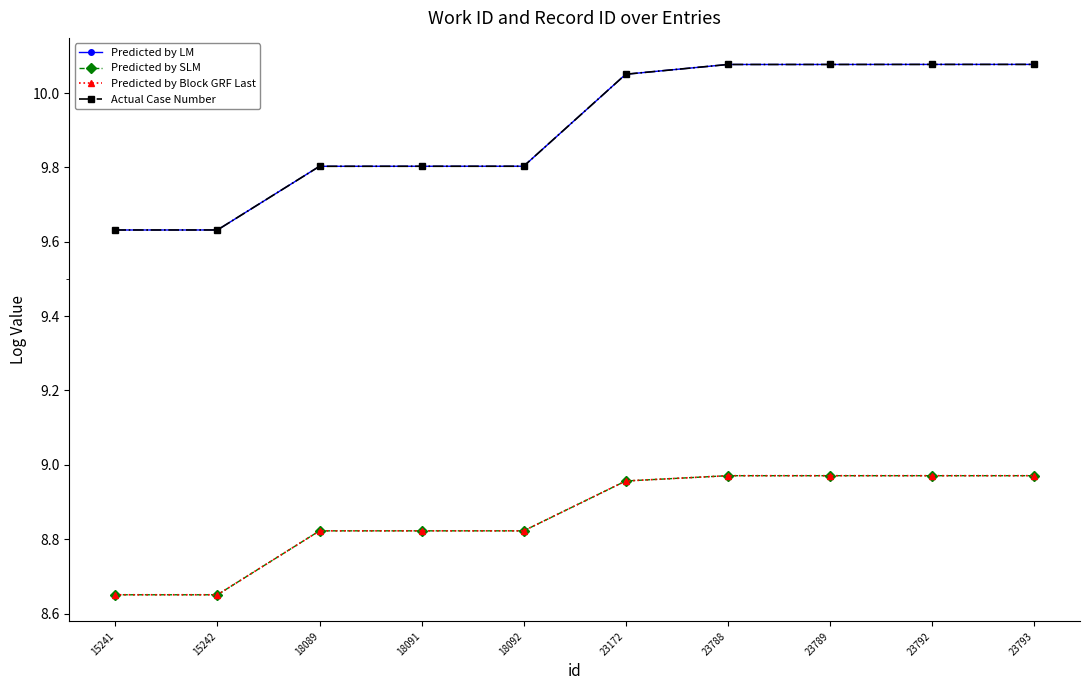

What is the sum of the Predicted by LM values at 18089 and 23788?

19.9